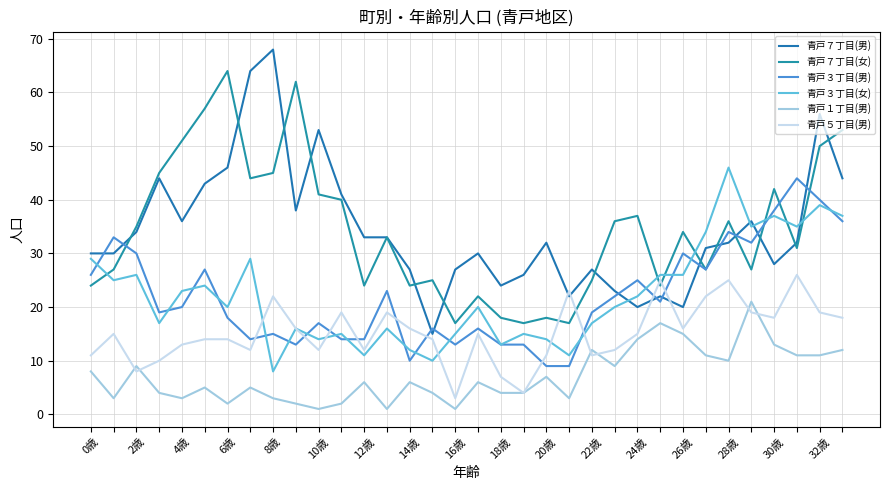

Is this an area chart (filled region under the line)?

No